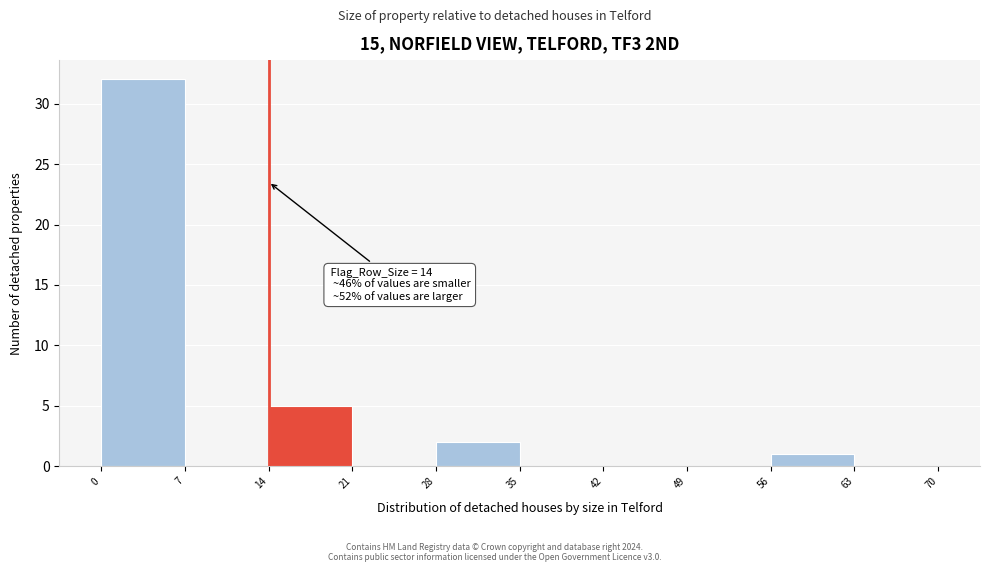

Which range on the x-axis has the tallest bar?

0 to 7